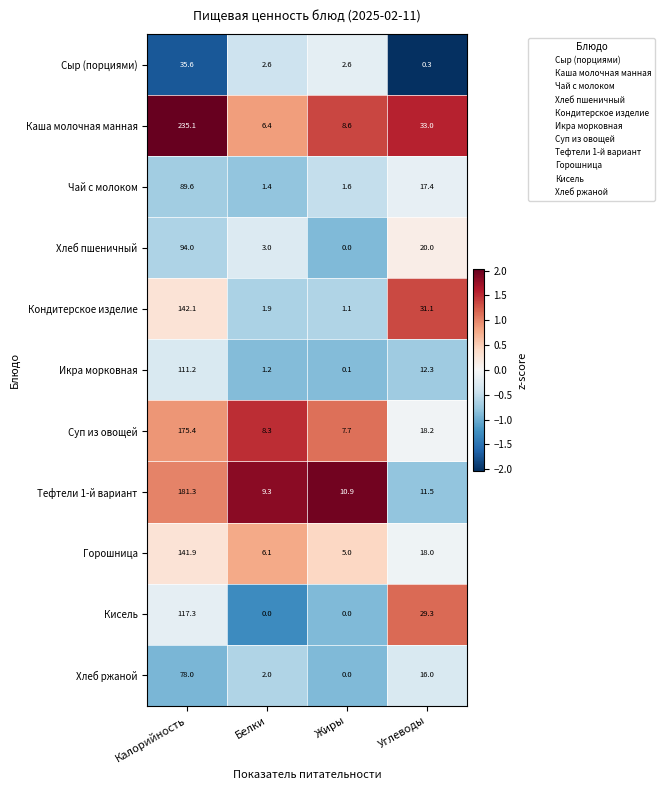

Is it true that Чай с молоком equals 17.4 at Углеводы?

True